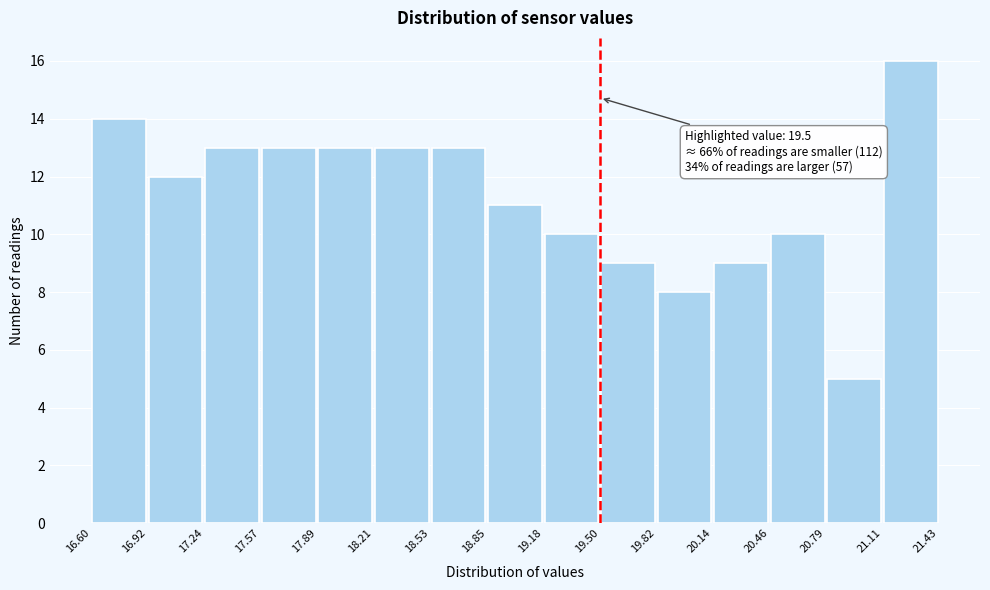

Over which range of the x-axis is the bar tallest?

21.11 to 21.43